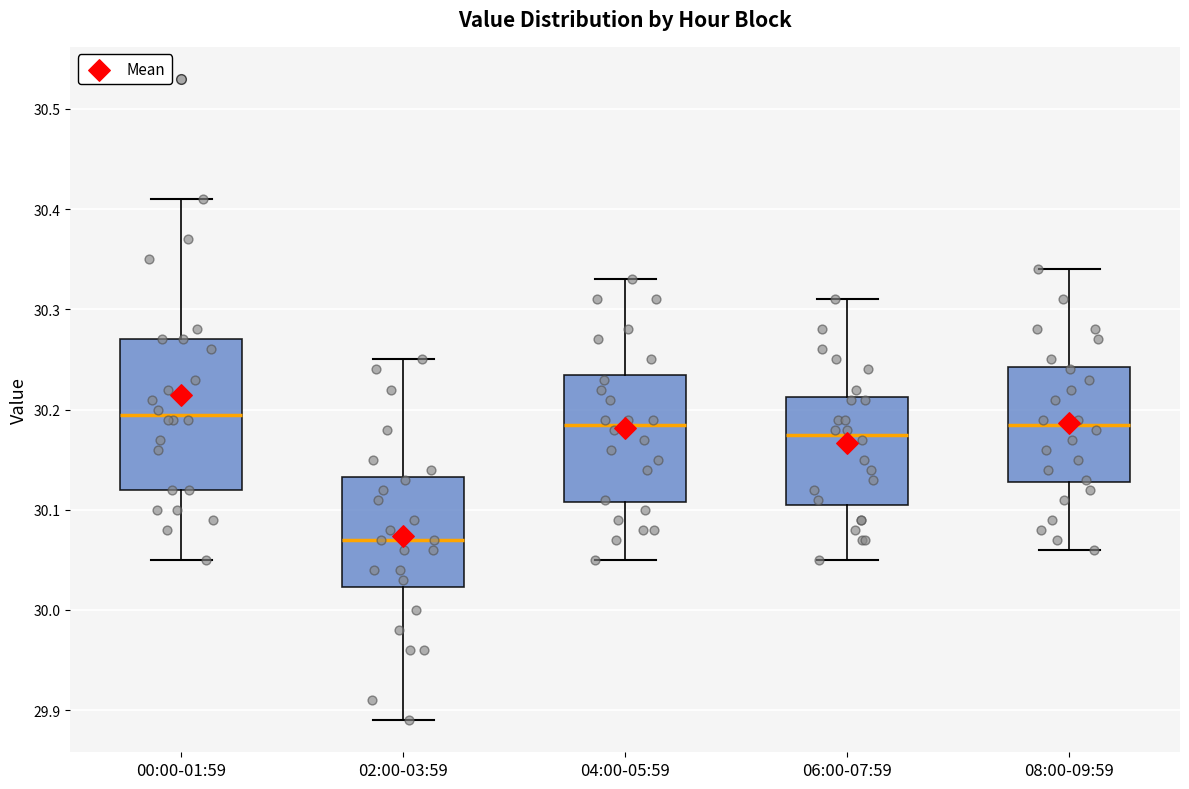

Where is the upper edge of the box for 08:00-09:59 on the y-axis? The values are not printed on the chart, so give them approximately, as read against the axis.

30.24